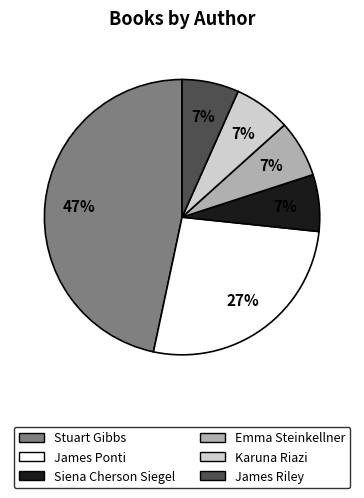

Does any single category account for the majority?

No